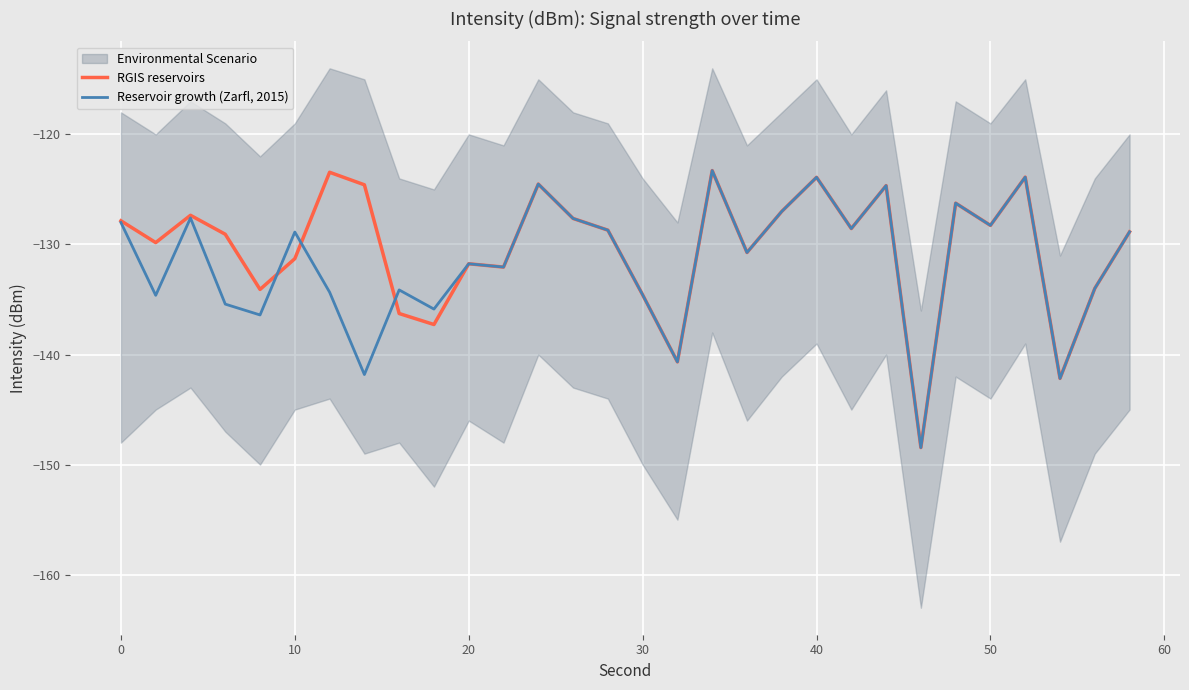

Does the chart display data point markers on the line(s)?

No